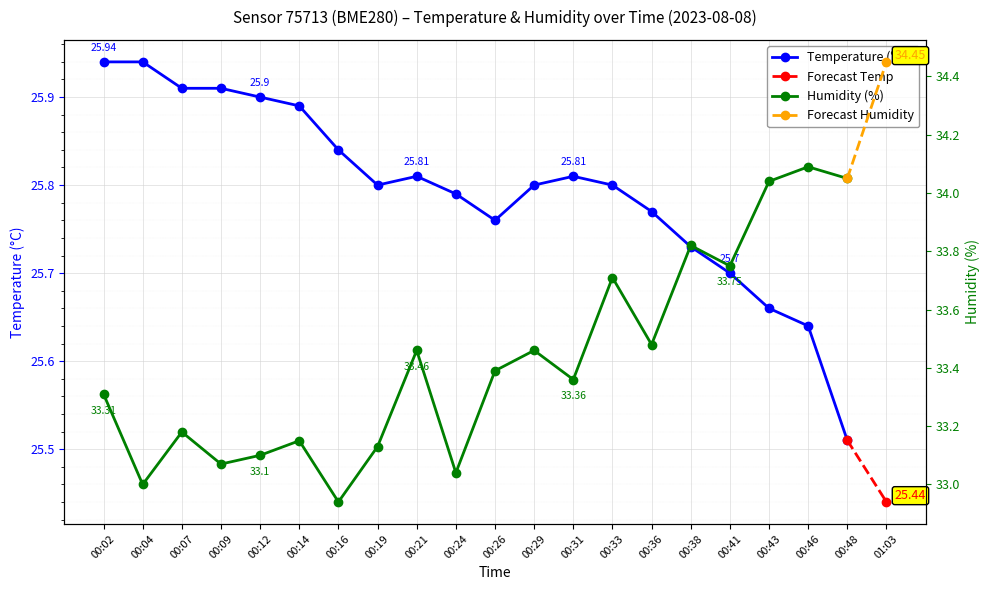

True or false: humidity has a value of 33.0 at 00:24.

True